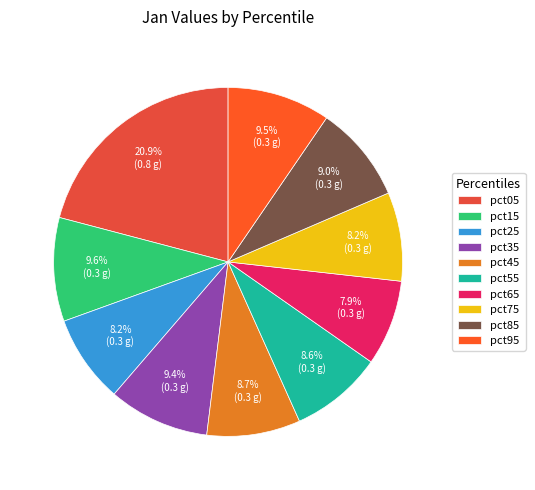

To the nearest percent, what portion does pct25 represent?

8%